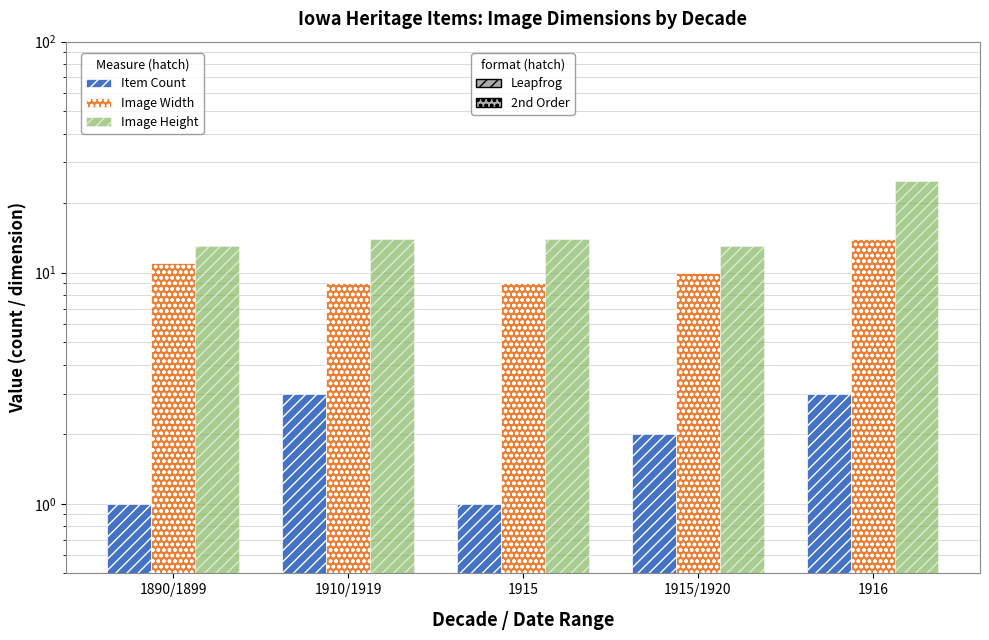

What is the sum of the Item Count values at 1890/1899 and 1916?

4